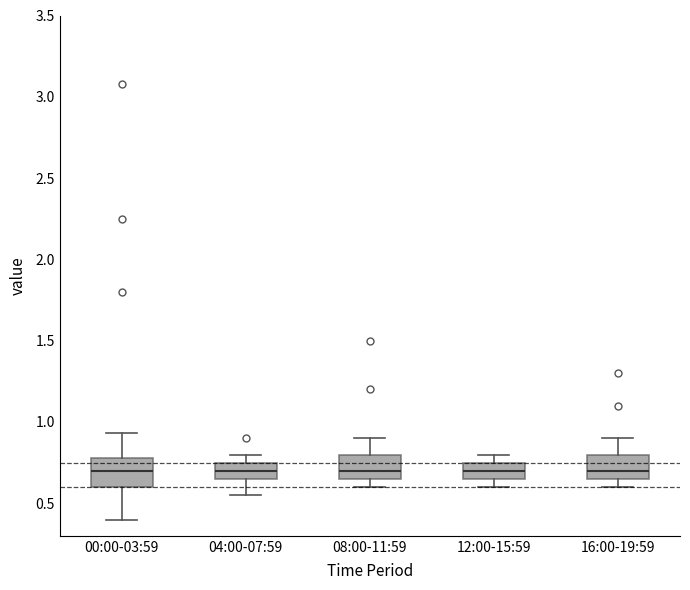

Reading left to right, transcribe this box plot: for each box, give where its median line is, the range the box spans, and where its two whiskers end, as read against the y-axis. The values are not printed on the chart, so give them approximately, as read against the axis.

00:00-03:59: median 0.70, box 0.60 to 0.80, whiskers 0.40 to 0.95
04:00-07:59: median 0.70, box 0.65 to 0.75, whiskers 0.55 to 0.80
08:00-11:59: median 0.70, box 0.65 to 0.80, whiskers 0.60 to 0.90
12:00-15:59: median 0.70, box 0.65 to 0.75, whiskers 0.60 to 0.80
16:00-19:59: median 0.70, box 0.65 to 0.80, whiskers 0.60 to 0.90